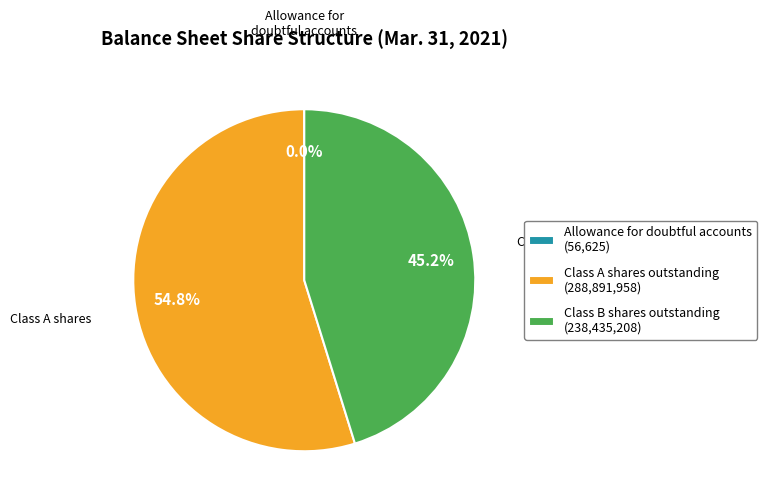

To the nearest percent, what is the difference between the largest and smallest slice percentages?

55%